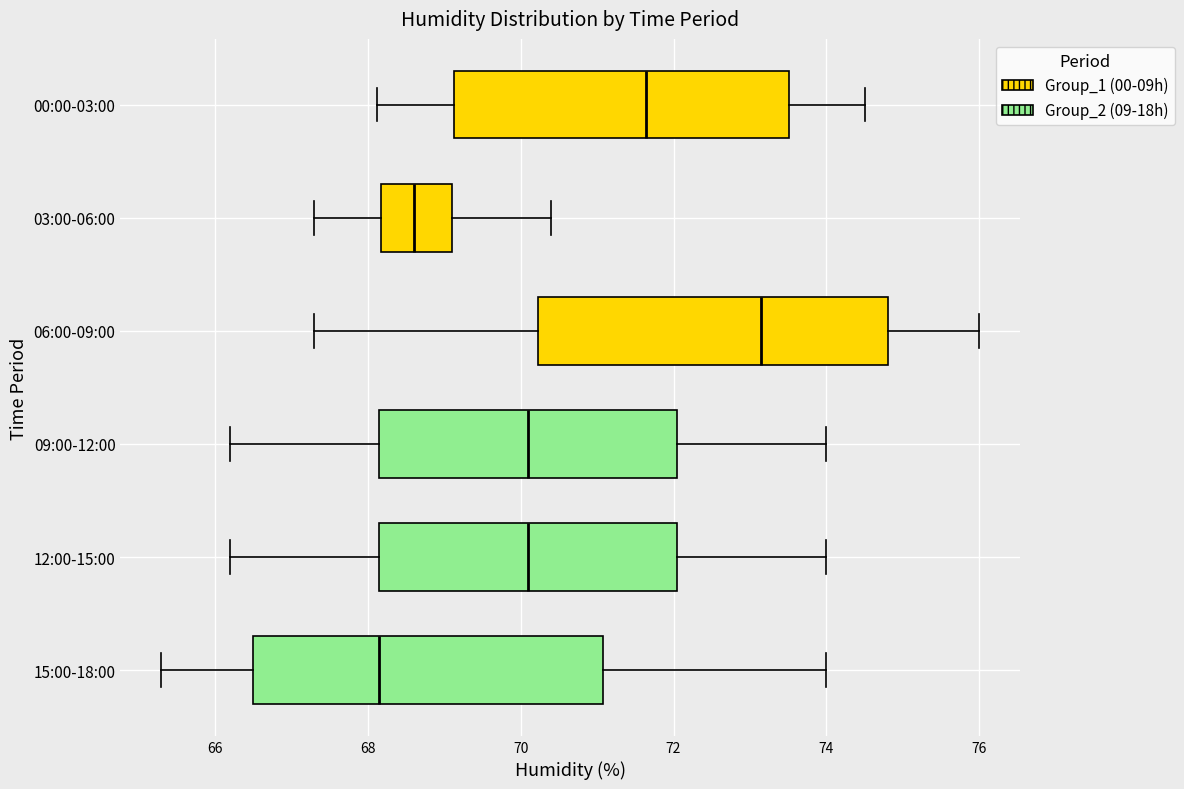

Which box has the furthest to the right median line?

06:00-09:00